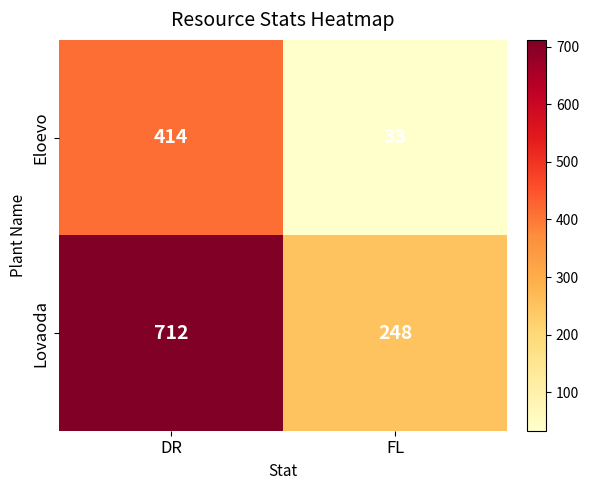

What is the sum of all Lovaoda values?

960